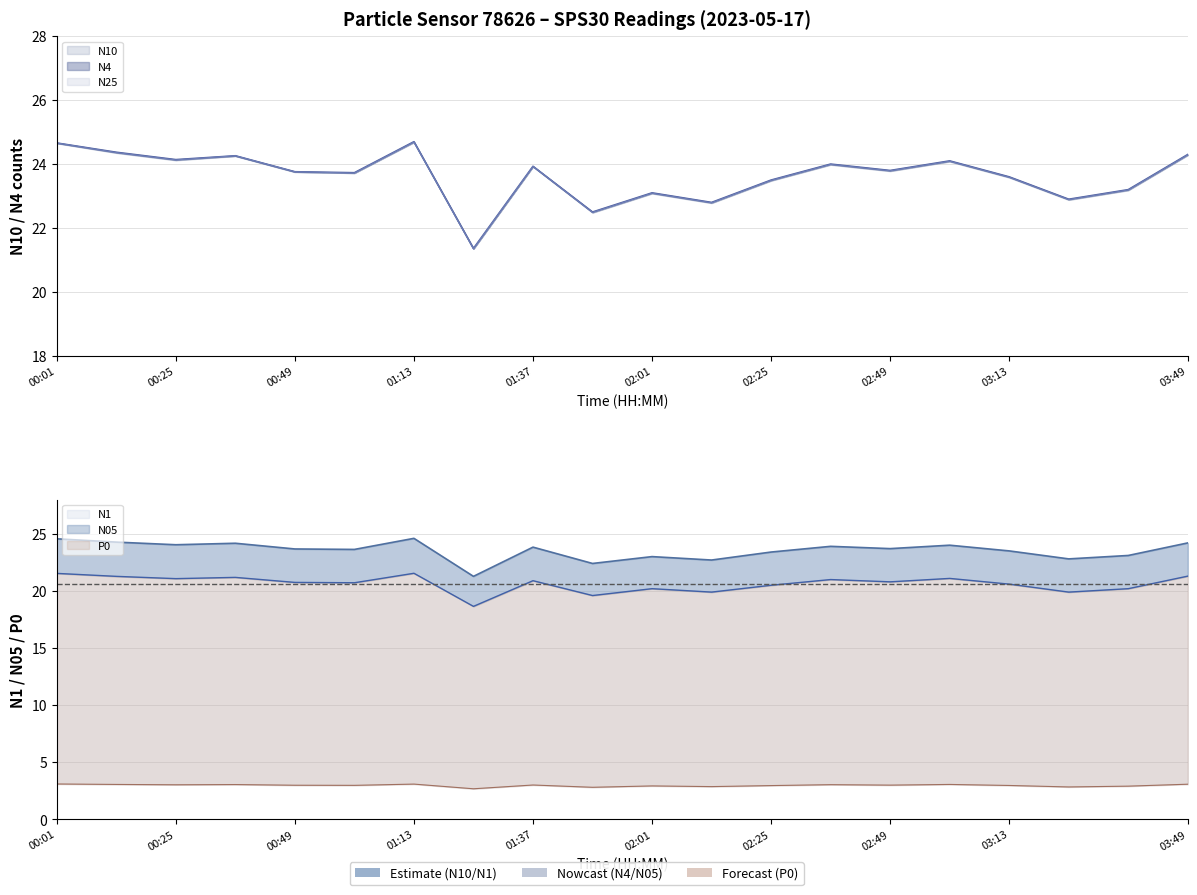

What is the difference between the maximum and second lowest values in the N25 series?

2.2